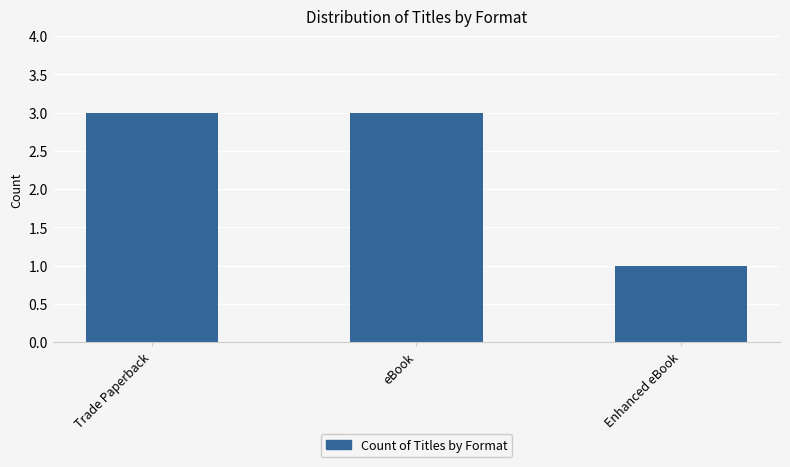

Count the number of categories in the chart.

3